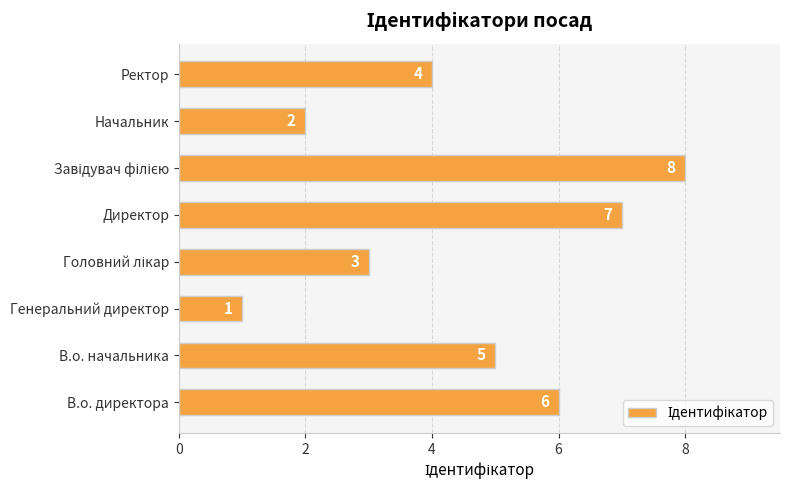

The chart shows a value of 5 at Ректор. True or false?

False